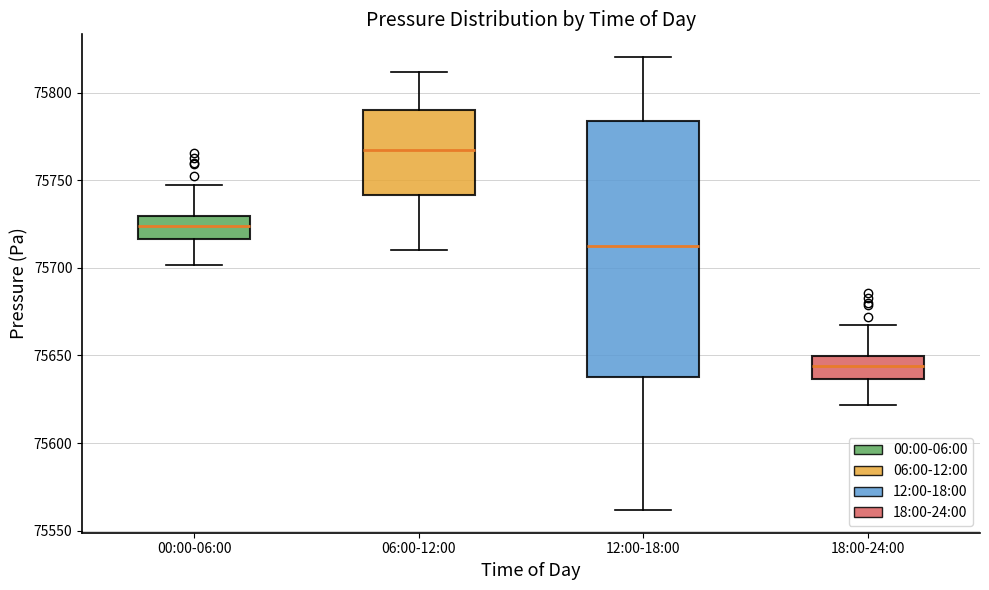

Reading left to right, read every box against the y-axis: the position of its median line, the range the box covers, and the ends of its whiskers. The values are not printed on the chart, so give them approximately, as read against the axis.

00:00-06:00: median 75725, box 75715 to 75730, whiskers 75700 to 75750
06:00-12:00: median 75765, box 75740 to 75790, whiskers 75710 to 75810
12:00-18:00: median 75710, box 75640 to 75785, whiskers 75560 to 75820
18:00-24:00: median 75645, box 75635 to 75650, whiskers 75620 to 75670